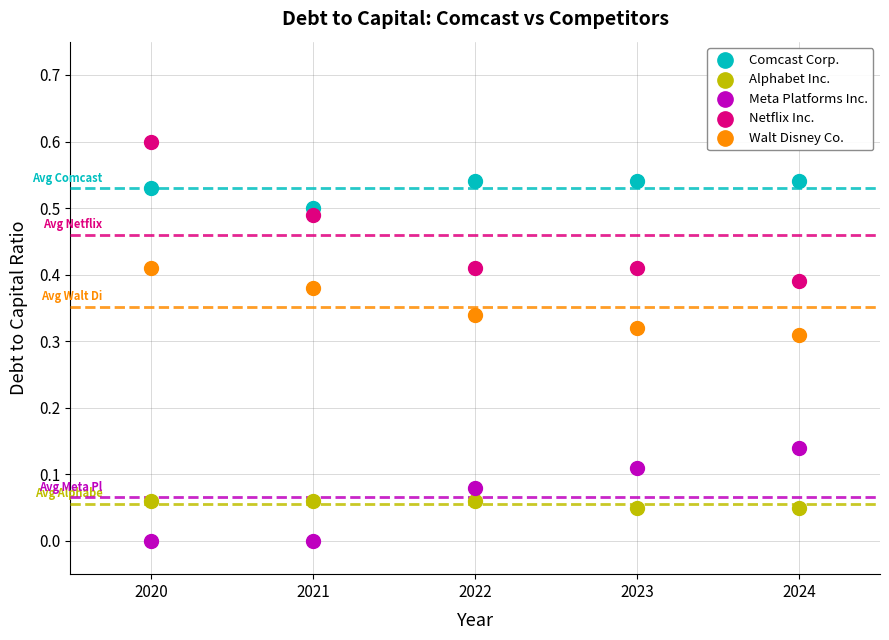

Across all data points, what is the range of Y values (max minus min)?

0.6